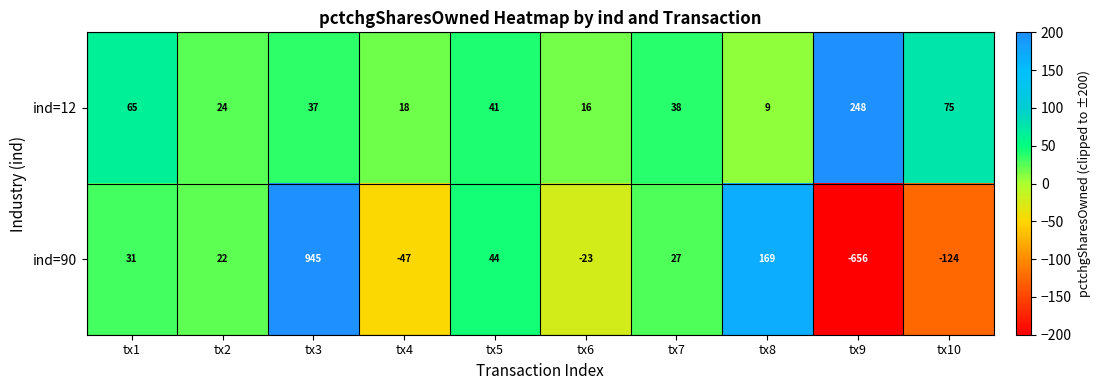

Reading left to right, transcribe all the data shown in this chart.

ind=12: 65	24	37	18	41	16	38	9	248	75
ind=90: 31	22	945	-47	44	-23	27	169	-656	-124